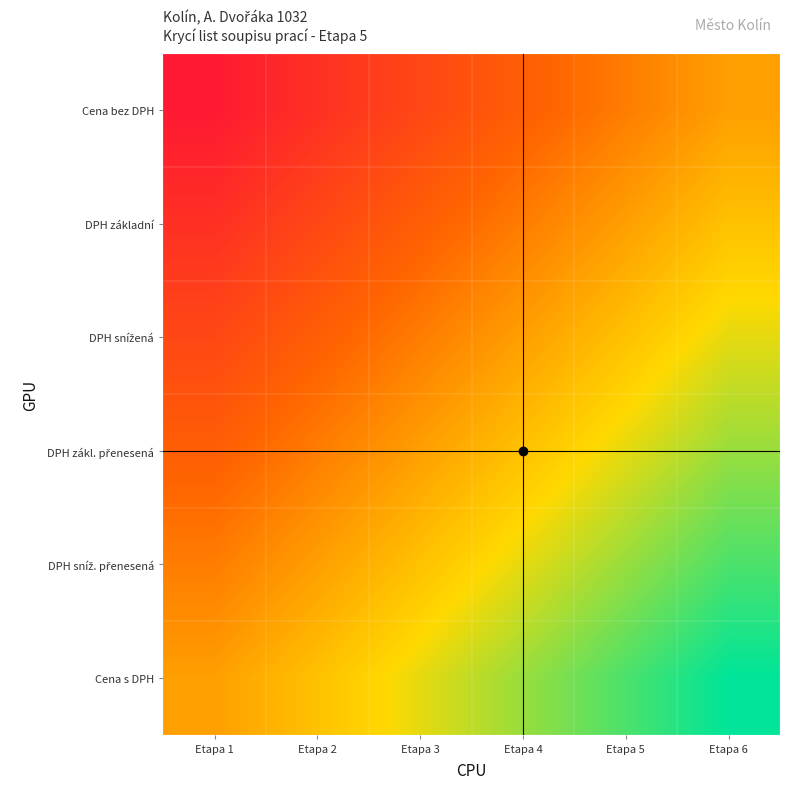

At which category is the sum across all series the highest?

Etapa 6